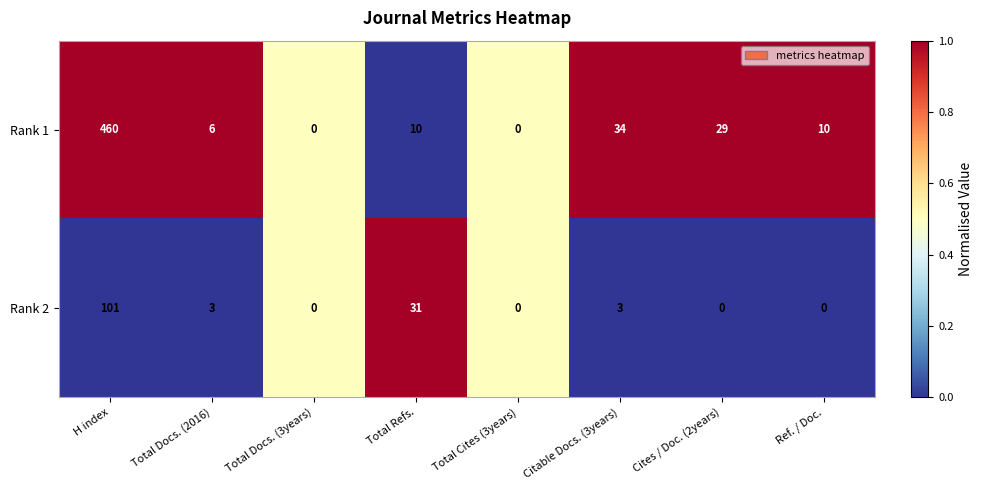

Count the number of categories in the chart.

8